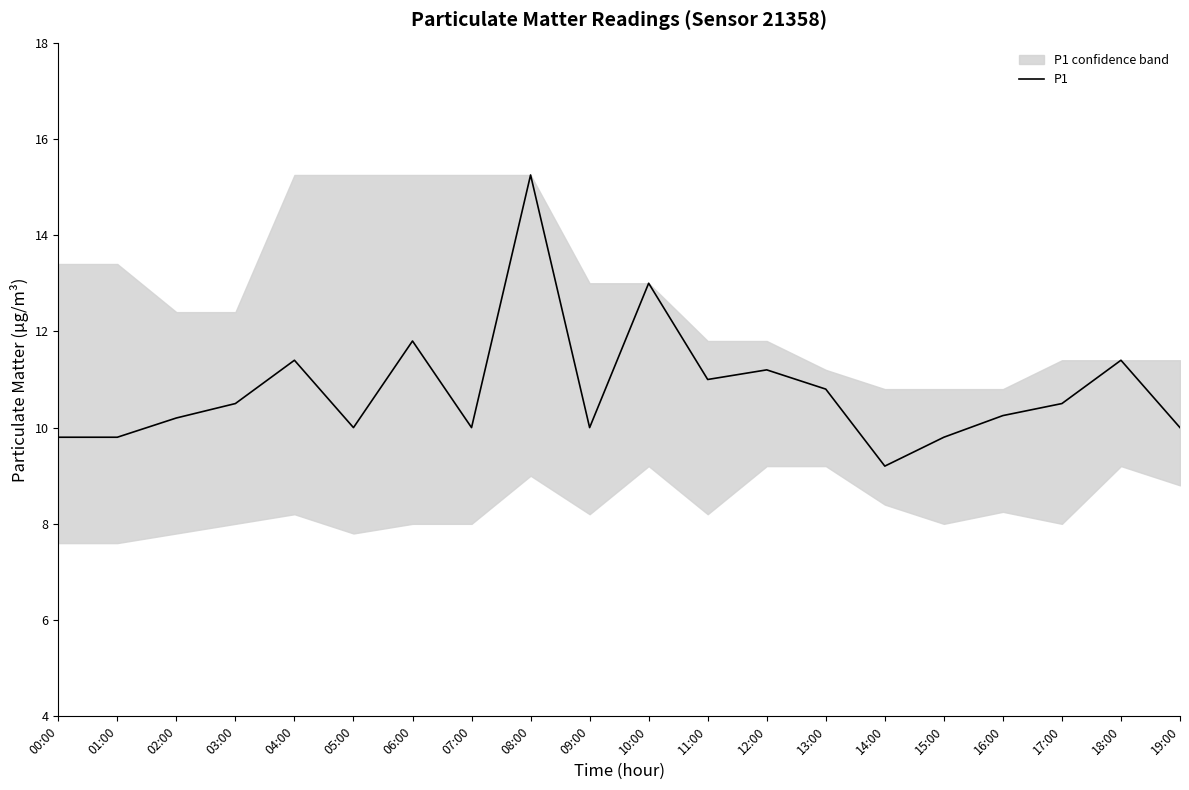

Reading left to right, extract all data points from this chart.

9.8	9.8	10.2	10.5	11.4	10.0	11.8	10.0	15.2	10.0	13.0	11.0	11.2	10.8	9.2	9.8	10.2	10.5	11.4	10.0